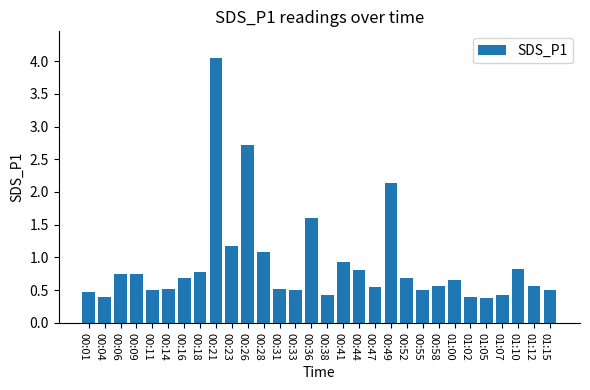

What is the label of the 24th bar from the right?

00:16